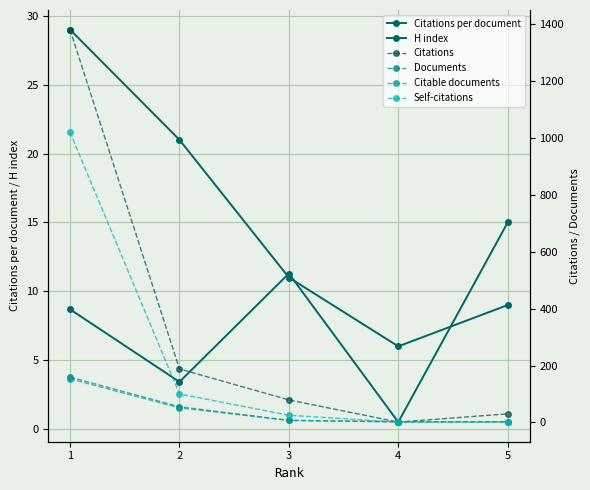

What is the difference between the maximum and second lowest values in the Documents series?

157.0